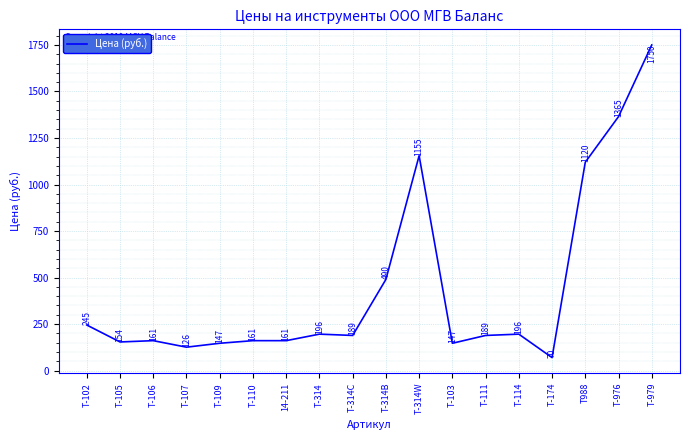

What position from the left is Т-106?

3